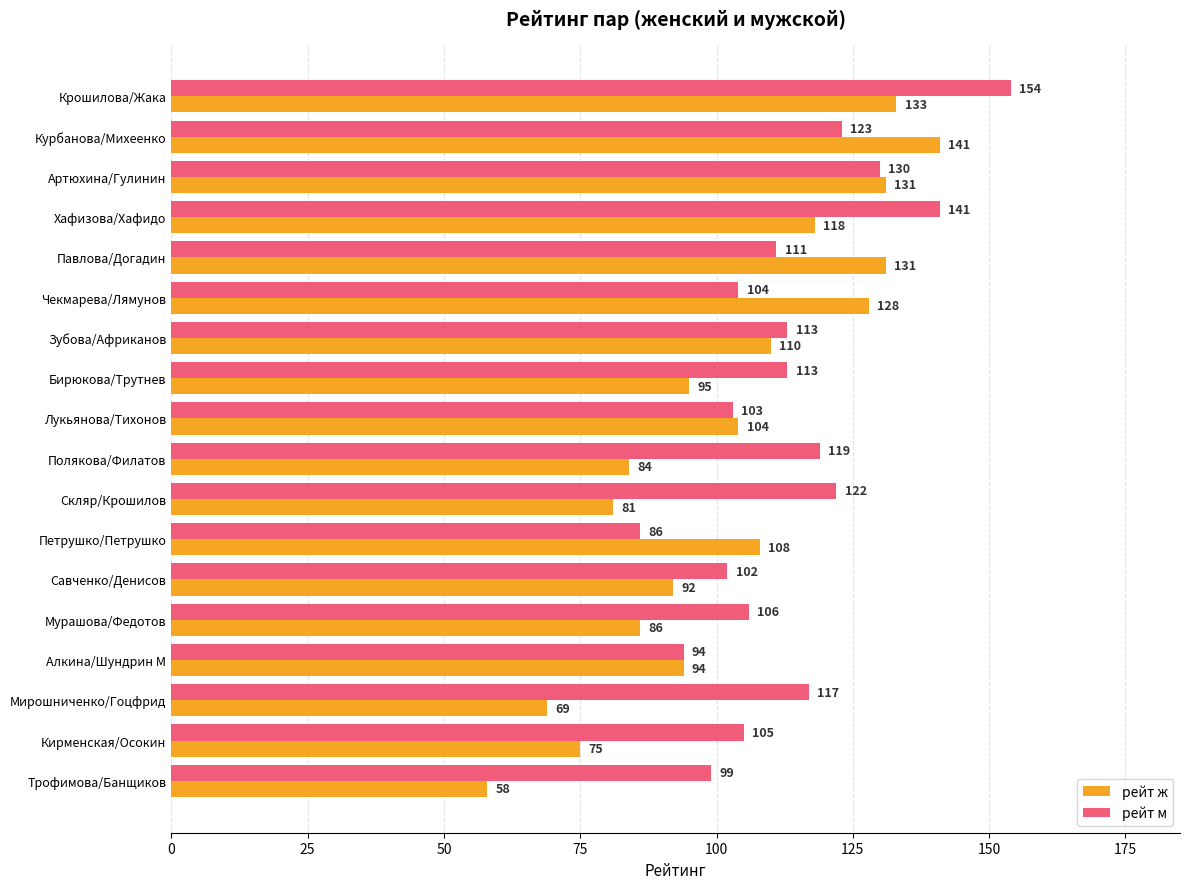

True or false: рейт ж has a value of 196 at Хафизова/Хафидо.

False